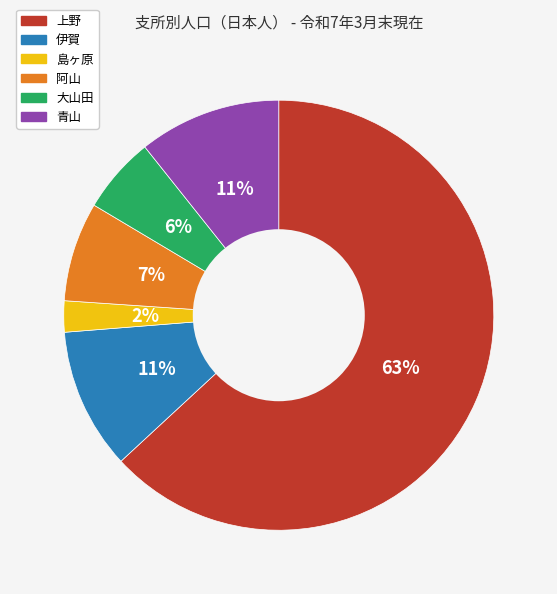

Which category has the biggest portion of the pie?

上野